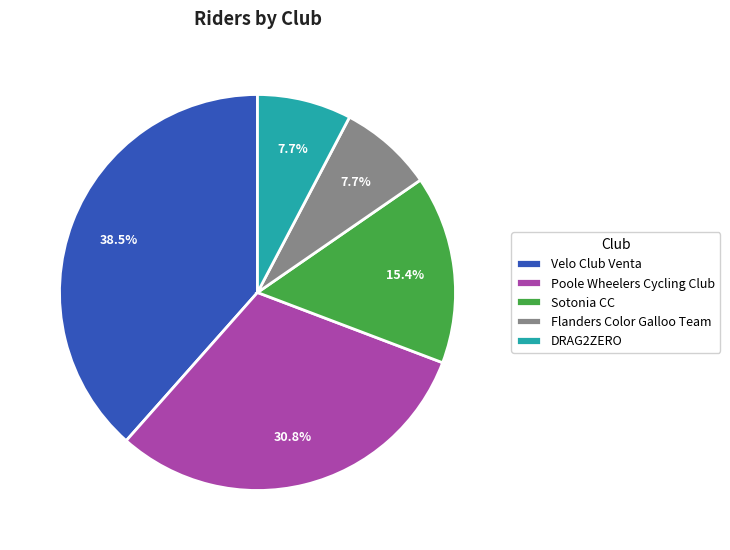

Between Poole Wheelers Cycling Club and DRAG2ZERO, which is larger?

Poole Wheelers Cycling Club